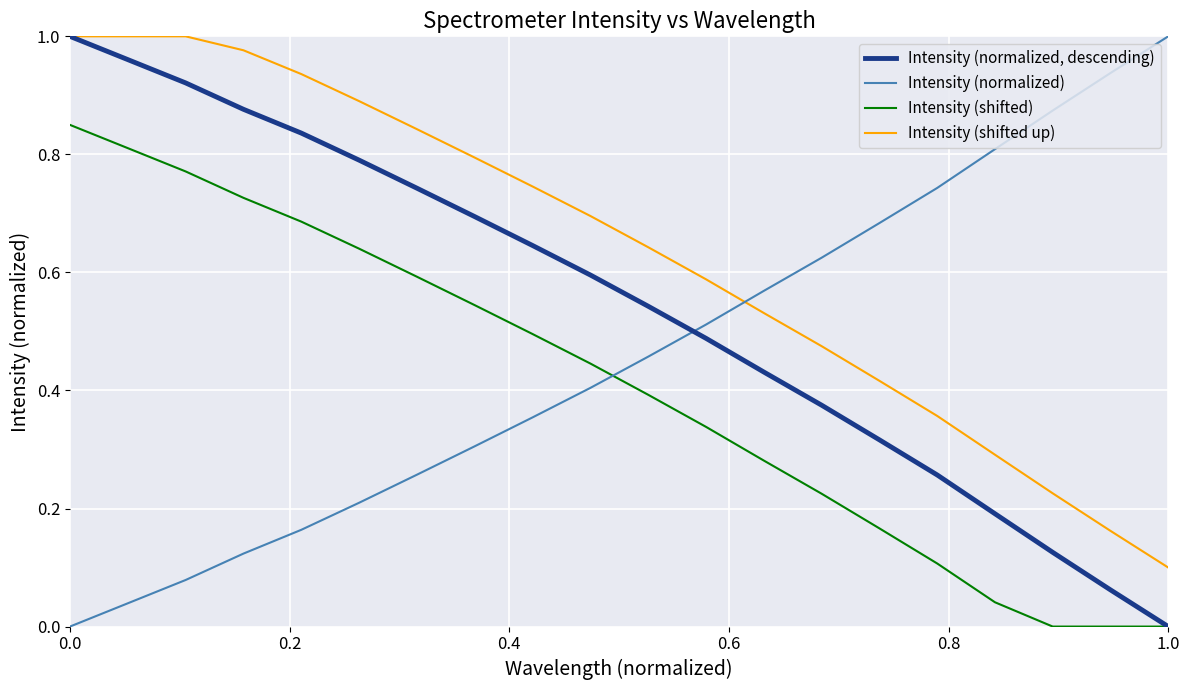

Which series has the largest total across all categories?

Intensity (shifted up)